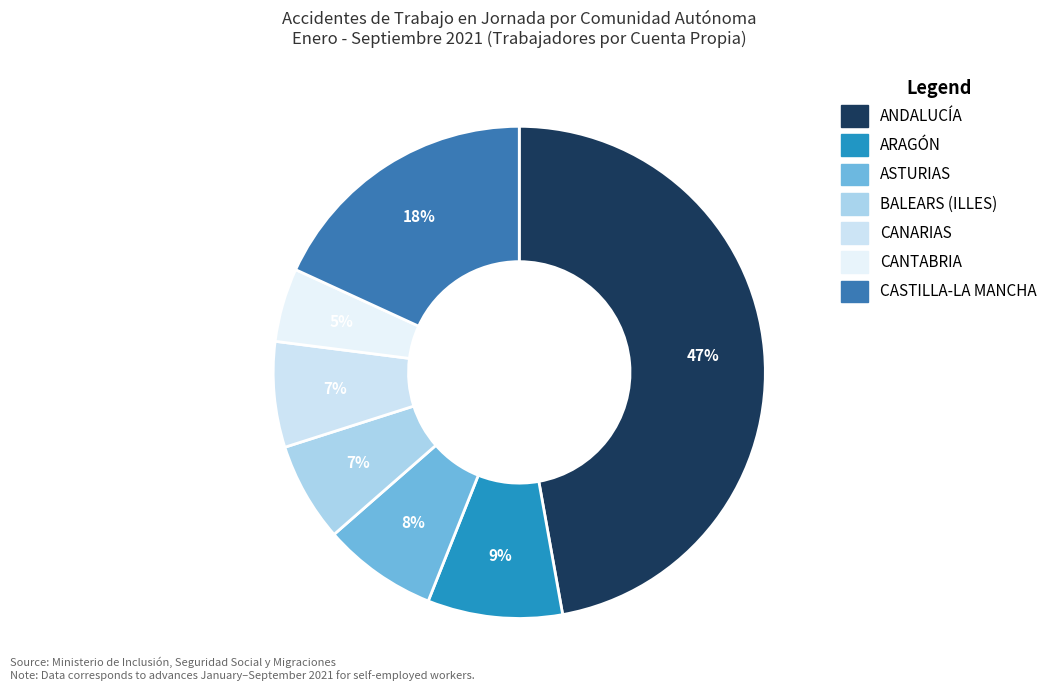

True or false: ANDALUCÍA accounts for 47% of the total.

True